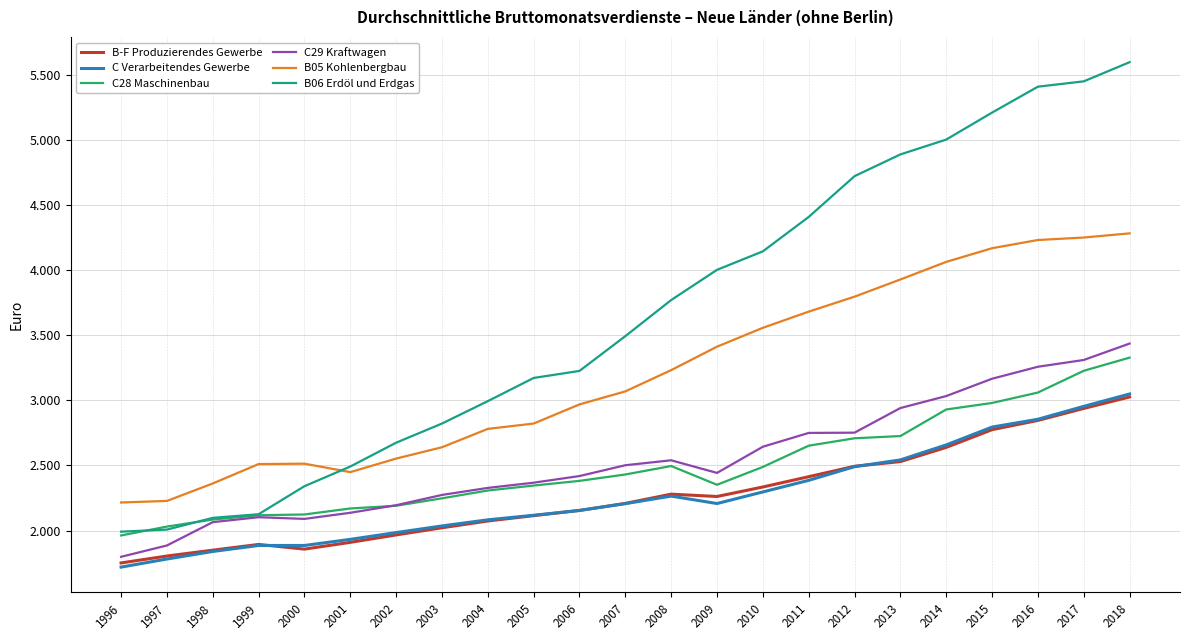

At 2004, list the series in order from largest to smallest.

B06 Erdöl und Erdgas, B05 Kohlenbergbau, C29 Kraftwagen, C28 Maschinenbau, C Verarbeitendes Gewerbe, B-F Produzierendes Gewerbe